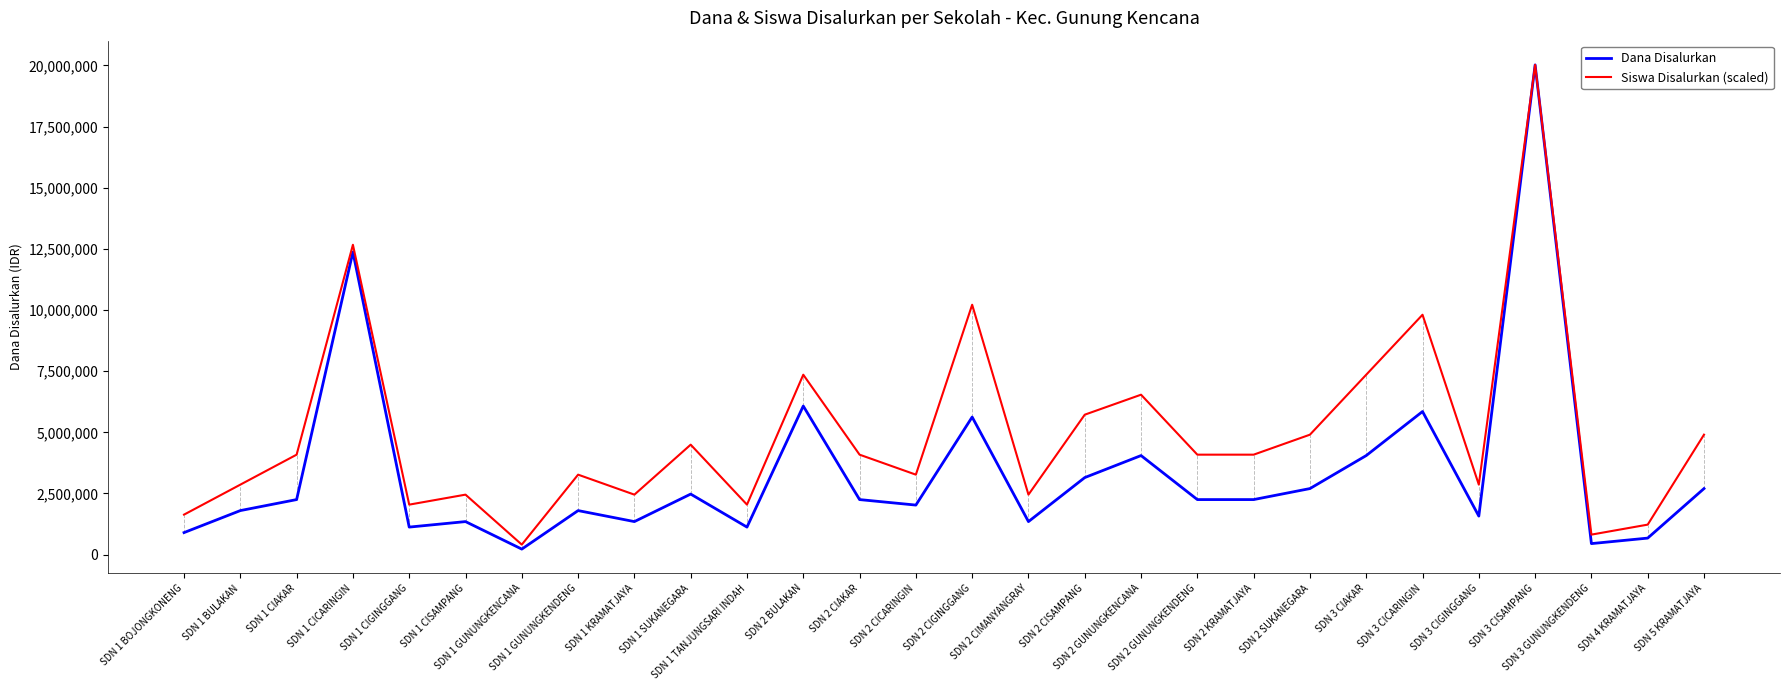

What is the sum of all Dana Disalurkan values?

93825000.0